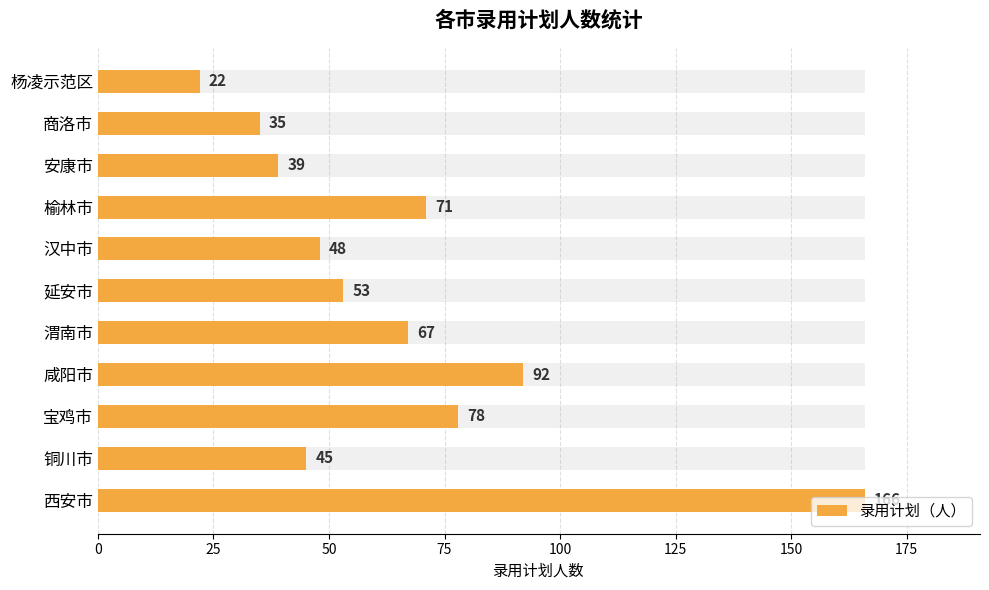

How many bars are there in total?

11